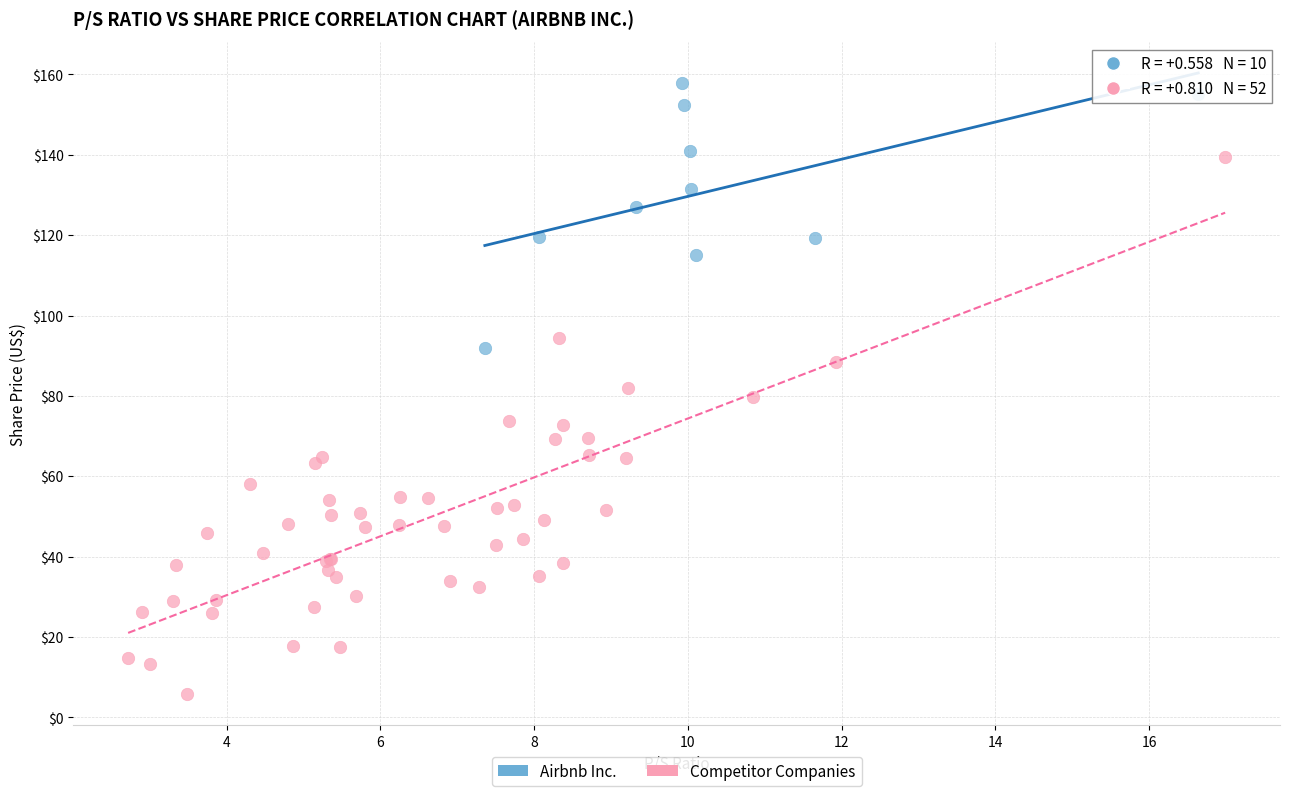

Which series contains the highest Y value?

Airbnb Inc.